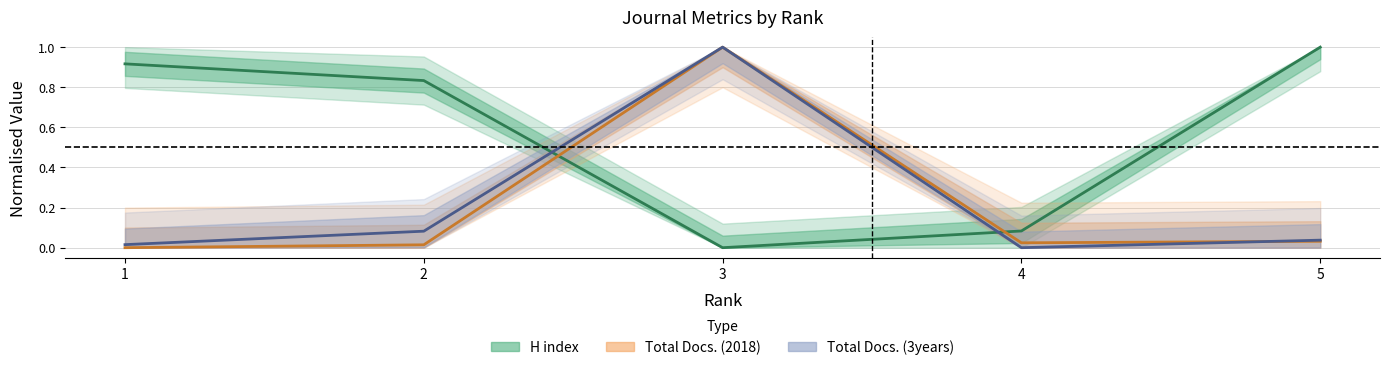

Which series changed the most between 3 and 5?

H index